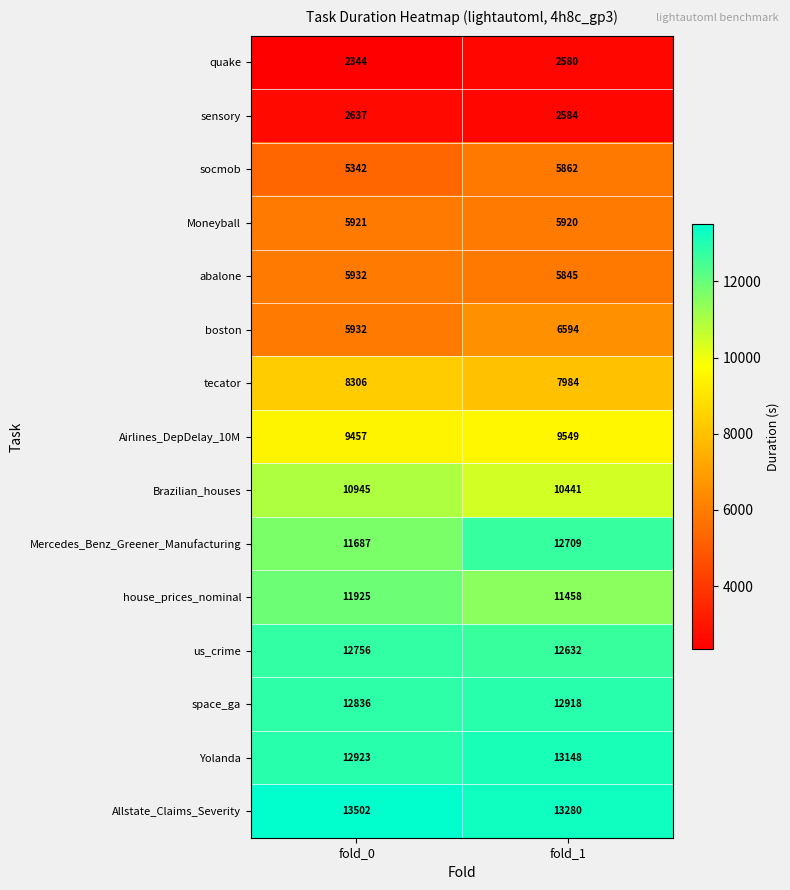

Count the number of categories in the chart.

2